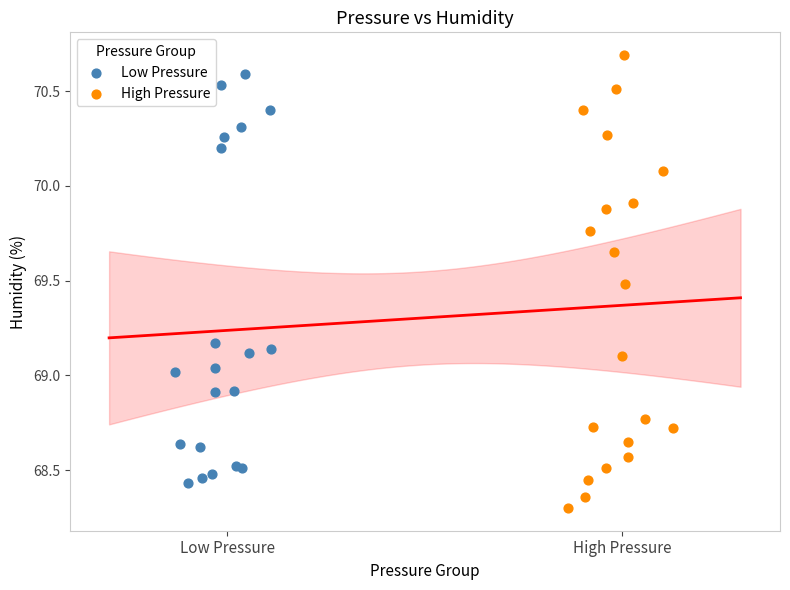

Which series has the largest Y range (max minus min)?

High Pressure